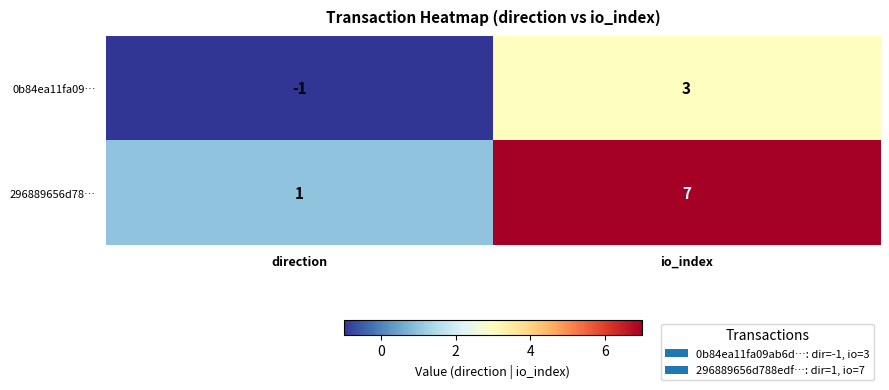

Reading right to left, list all the values displayed in this chart.

0b84ea11fa09…: io_index=3	direction=-1
296889656d78…: io_index=7	direction=1